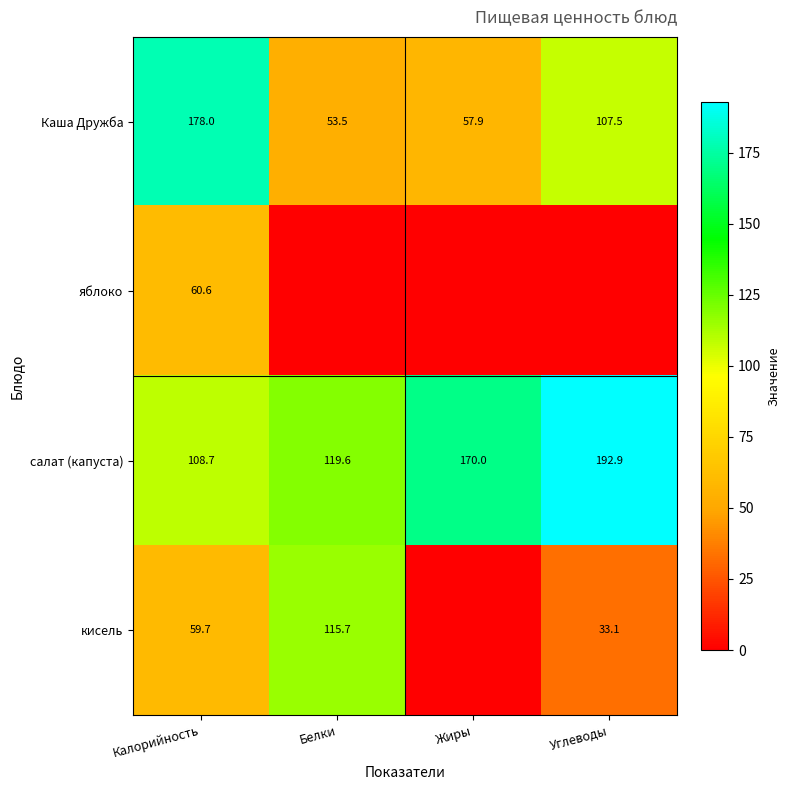

Rank the categories by Каша Дружба value from highest to lowest.

Калорийность, Углеводы, Жиры, Белки